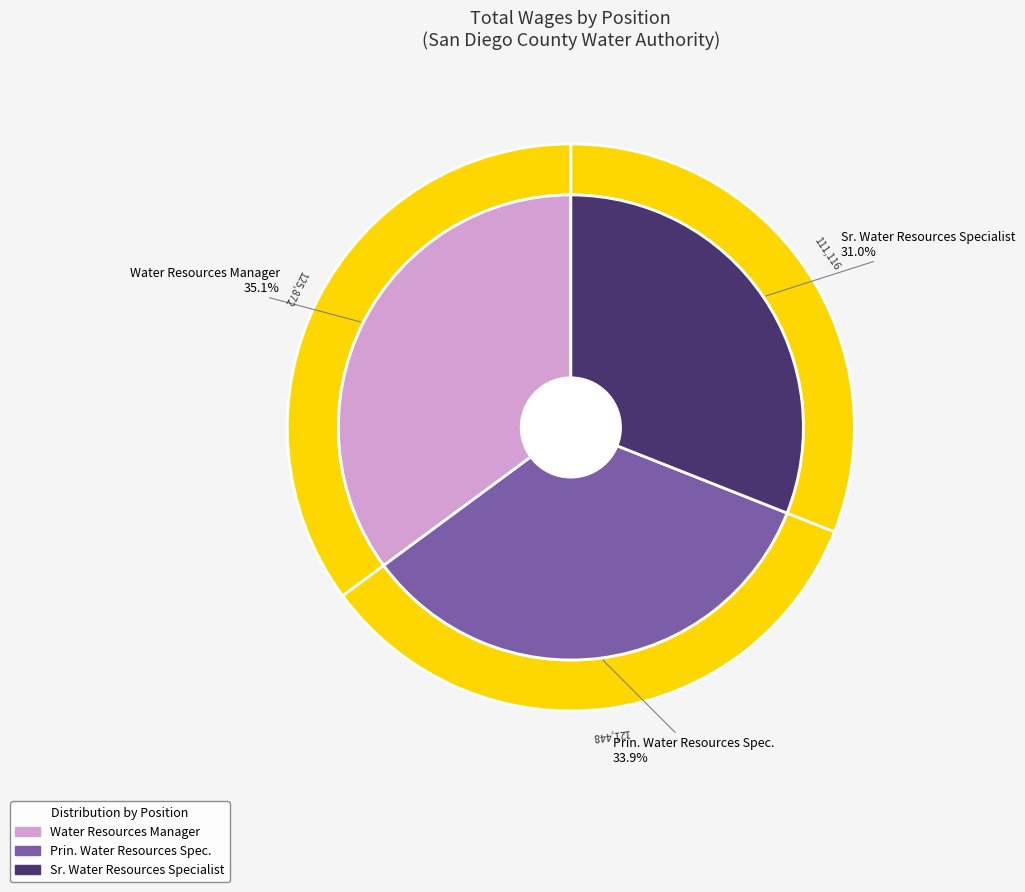

How many slices are in this pie chart?

3